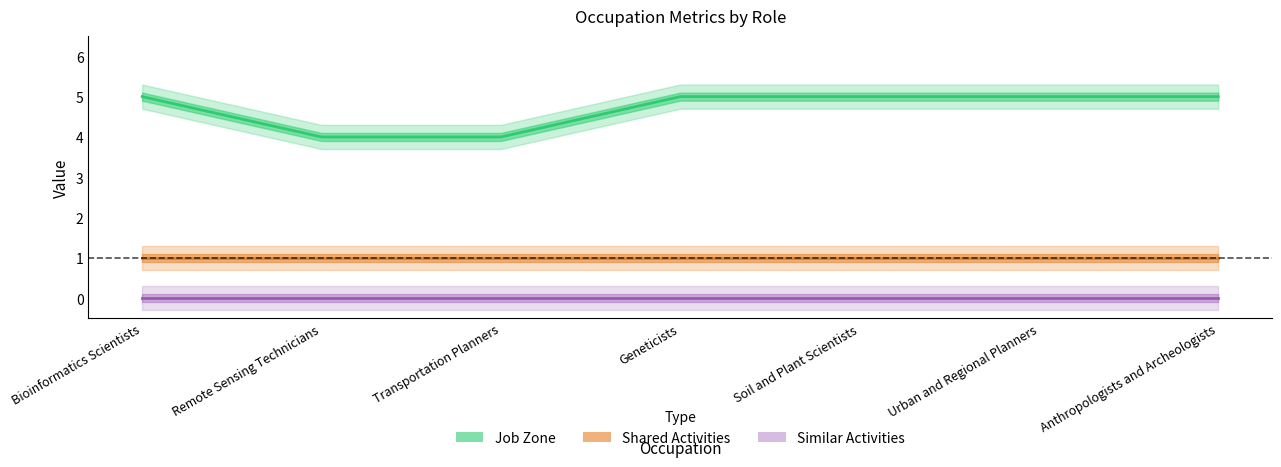

Where is Shared Activities nearest to the value 1?

Bioinformatics Scientists